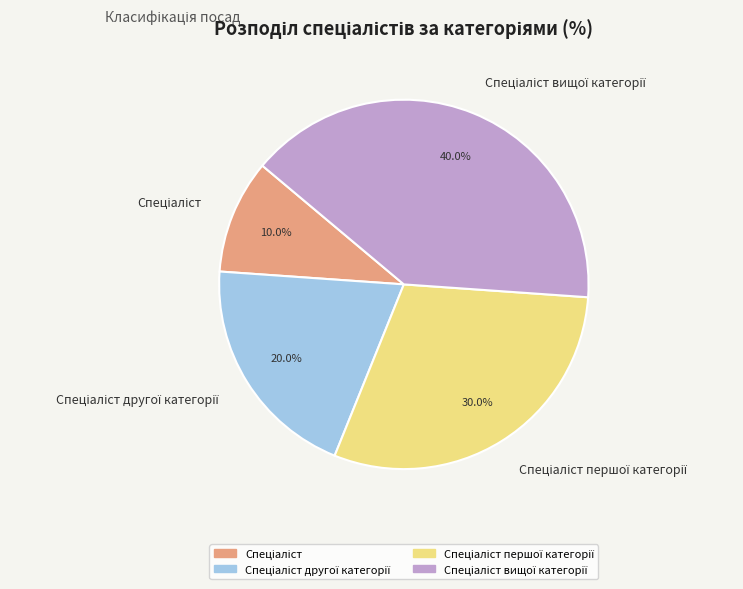

Is there a majority slice in this chart?

No